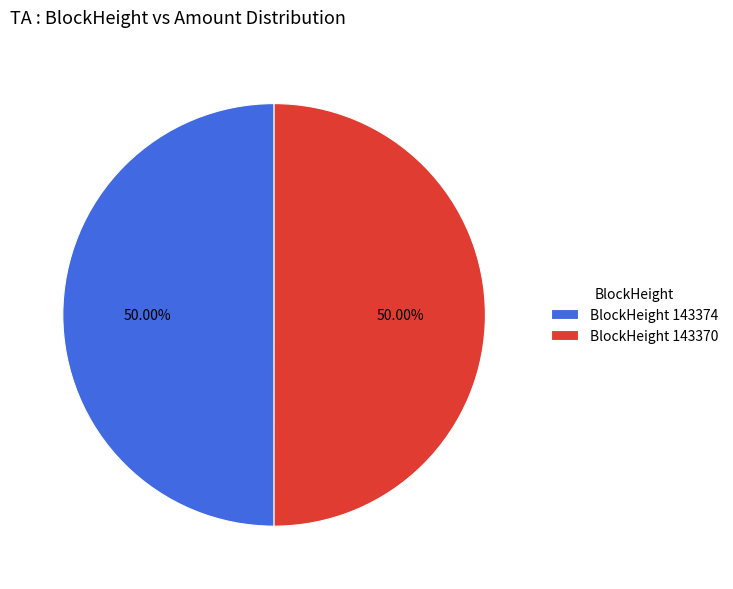

Combined, do BlockHeight 143374 and BlockHeight 143370 account for over 50%?

Yes